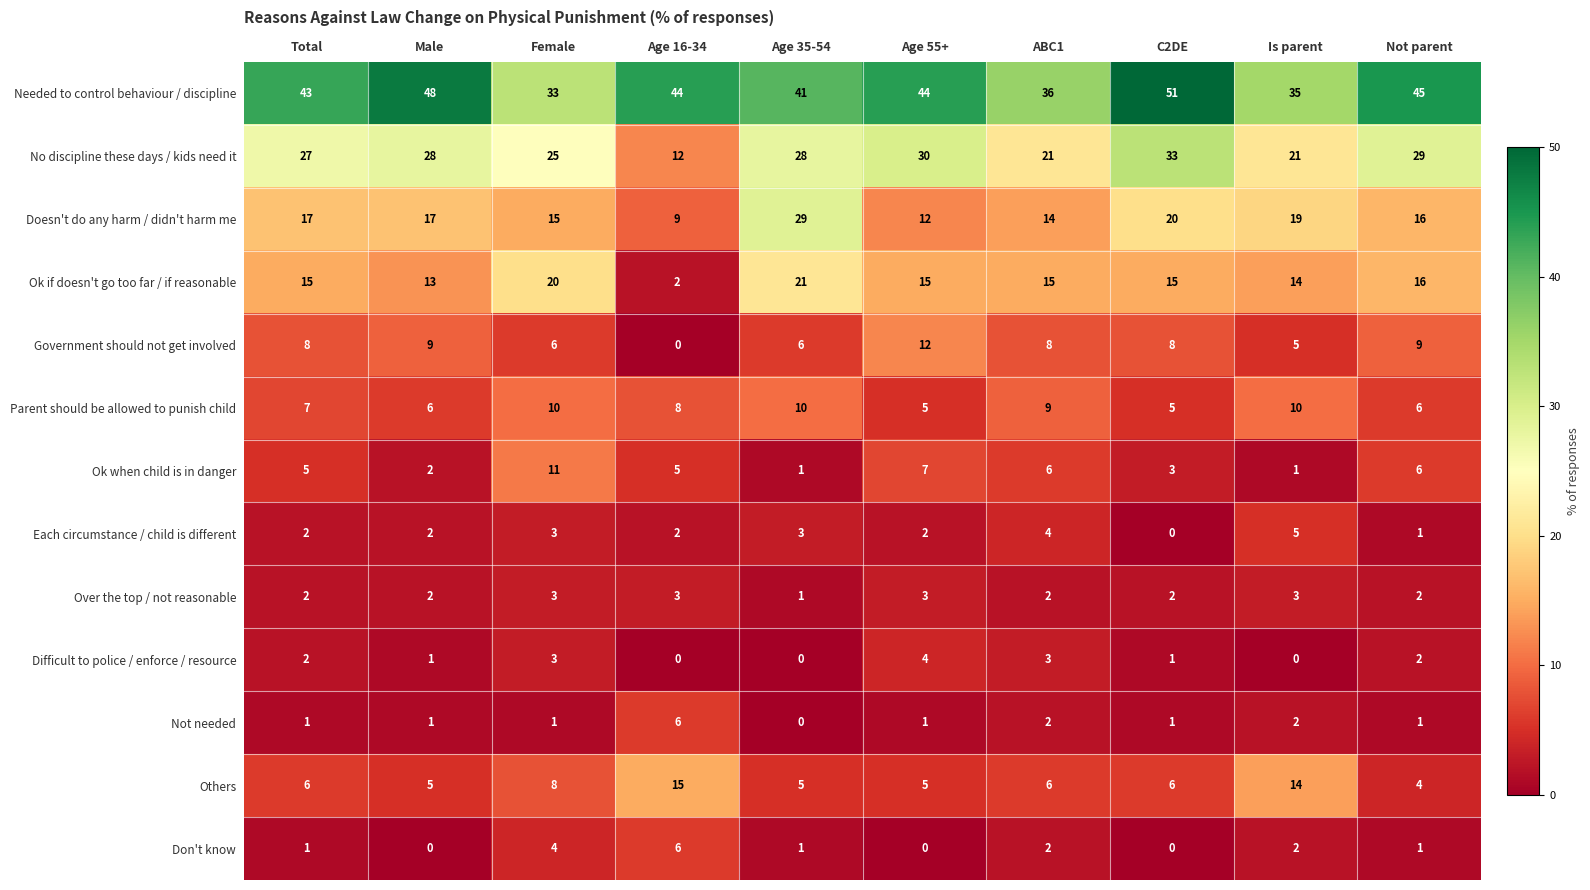

Which category has the highest value in the Ok if doesn't go too far / if reasonable series?

Age 35-54